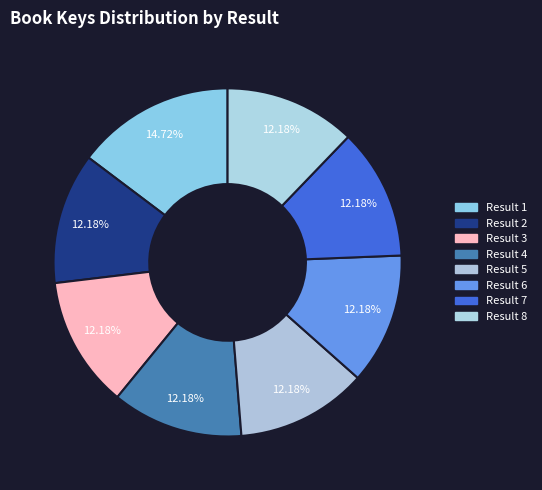

Is there any slice that represents more than half of the pie?

No